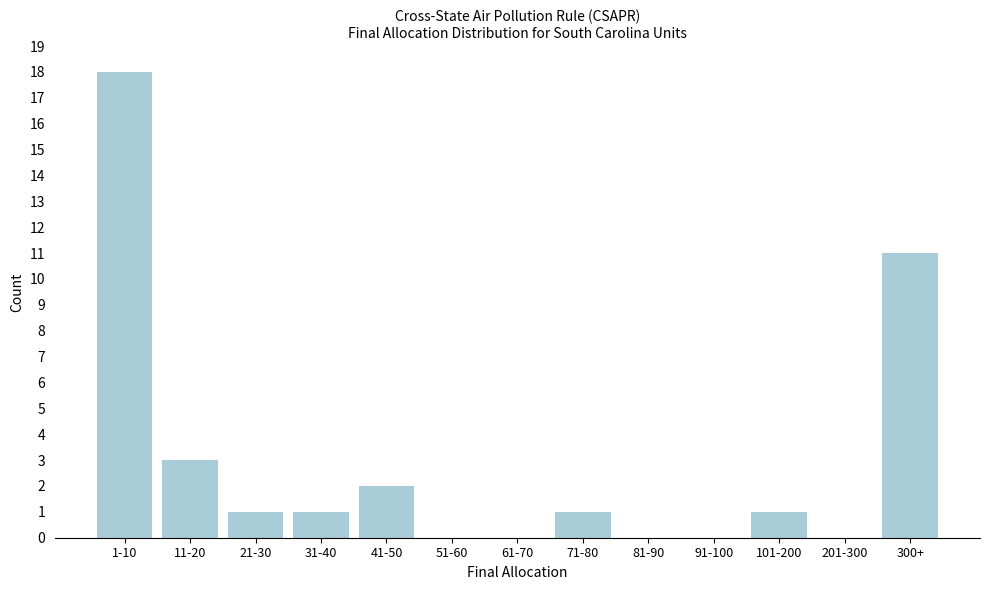

Reading right to left, what are all the values shown in this chart?

300+=11	201-300=0	101-200=1	91-100=0	81-90=0	71-80=1	61-70=0	51-60=0	41-50=2	31-40=1	21-30=1	11-20=3	1-10=18